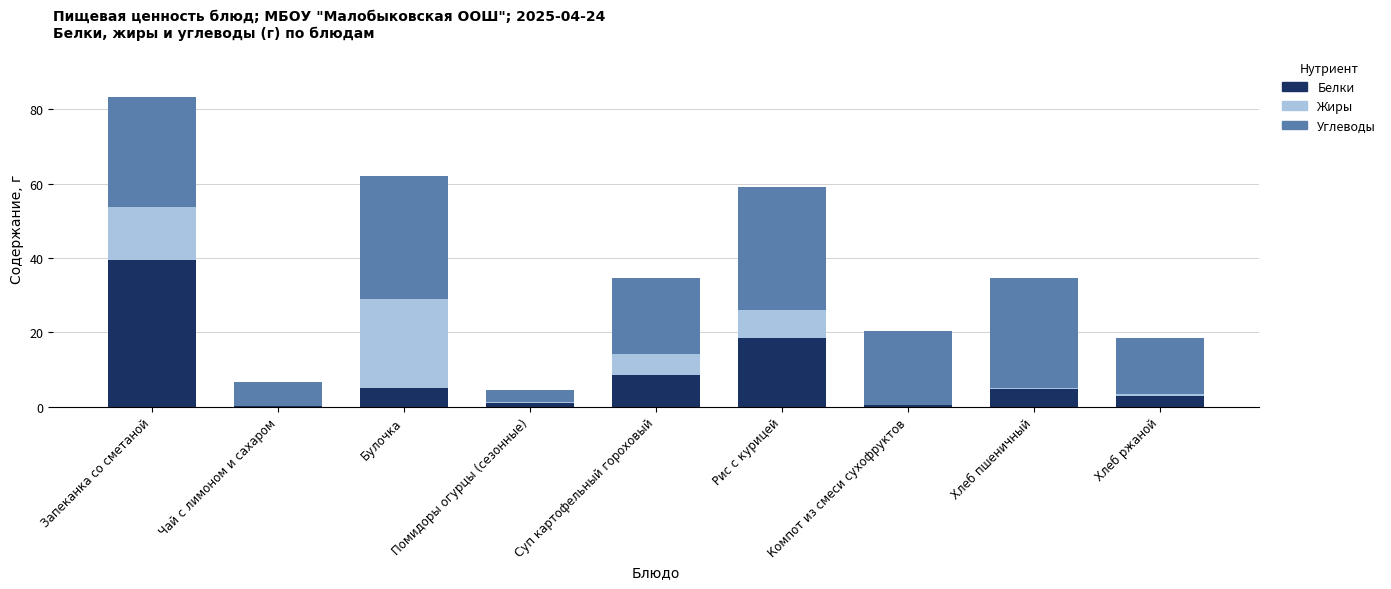

What is the maximum value for Белки?

39.3